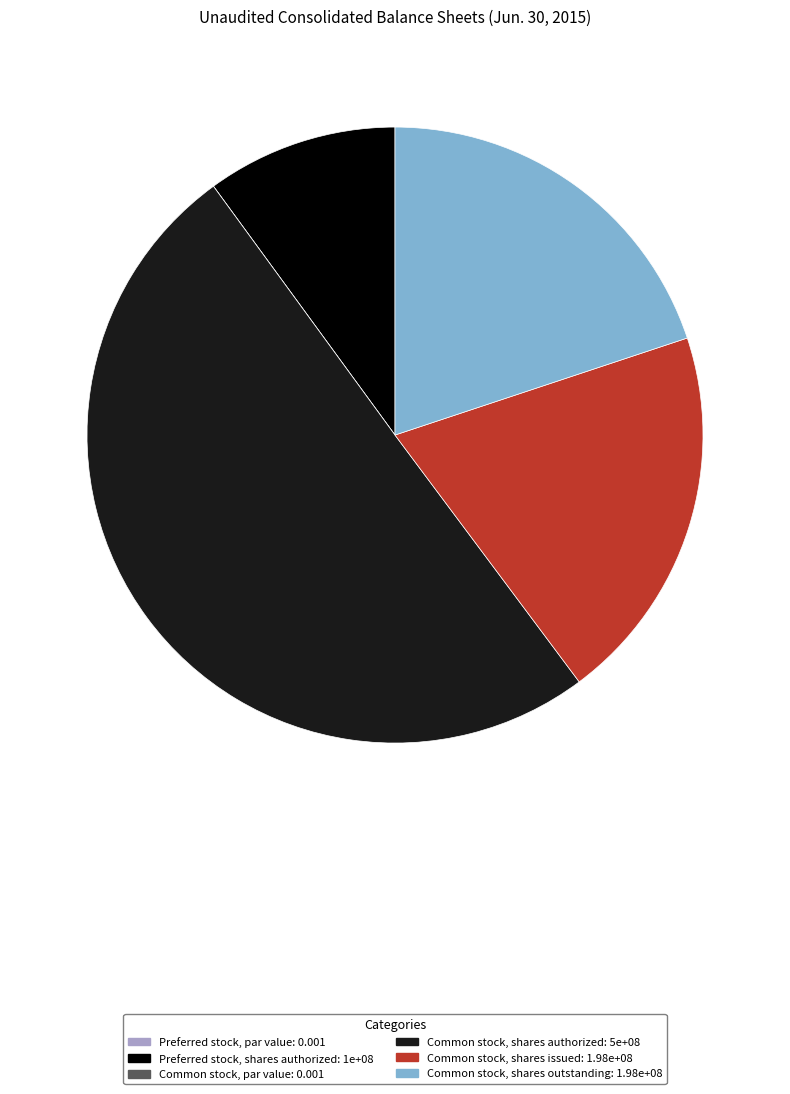

Does Common stock, shares issued account for over 50% of the chart?

No